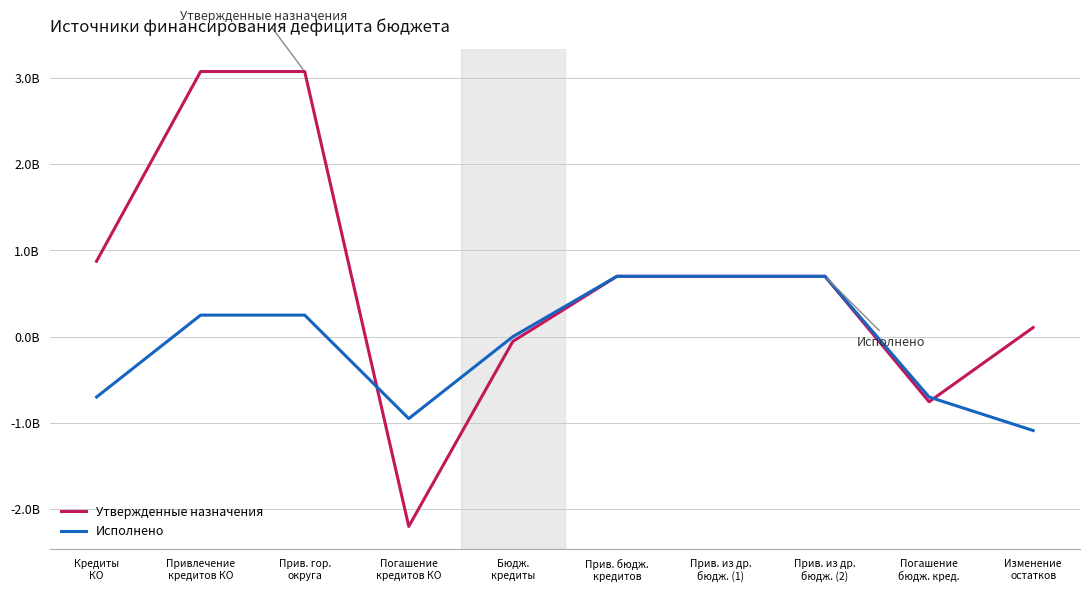

Does the chart have visible grid lines?

Yes